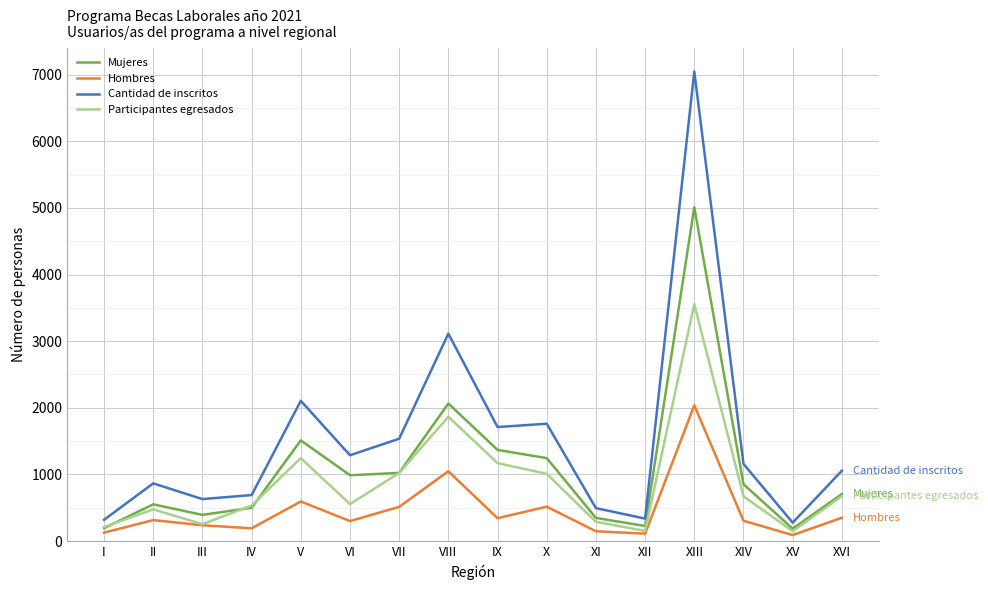

Which series changed the most between III and XIII?

Cantidad de inscritos